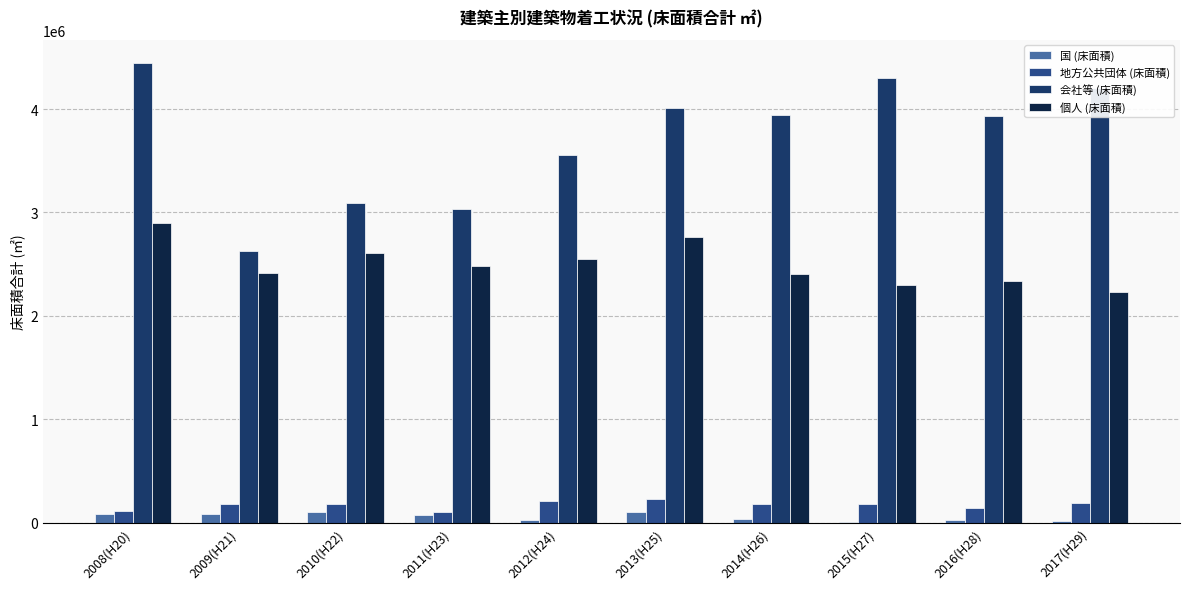

What value does the 国 (床面積) series have at 2011(H23), to the nearest 50?

71850